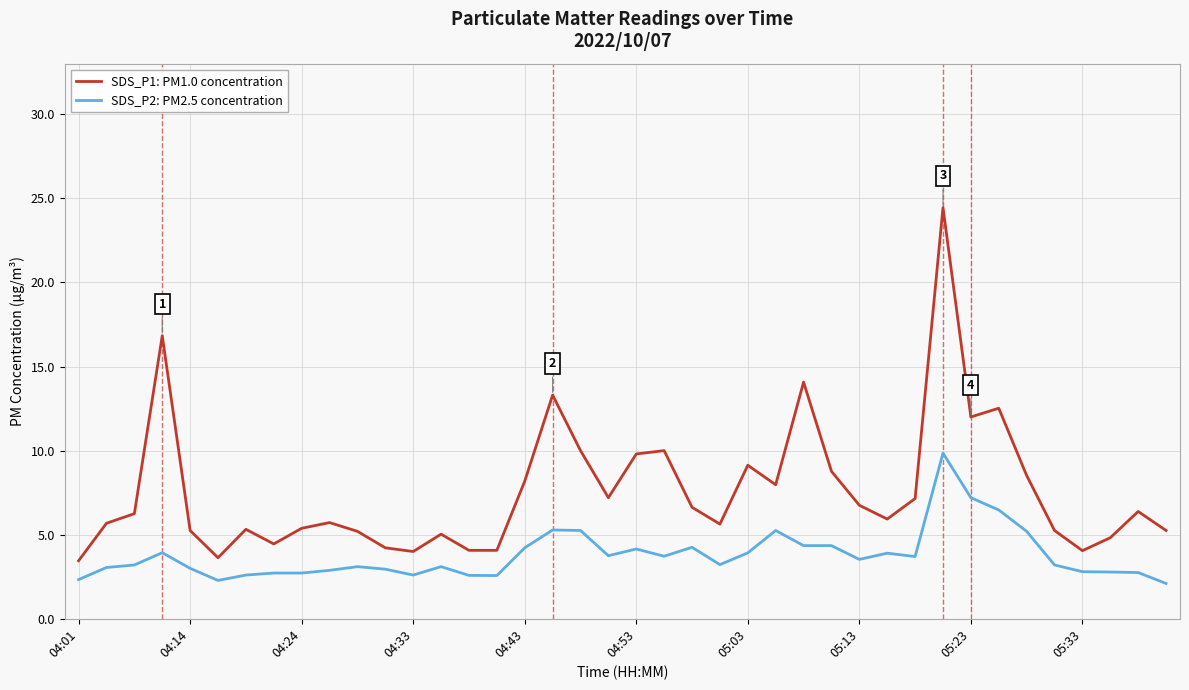

Which series has the largest range (max minus min)?

SDS_P1: PM1.0 concentration